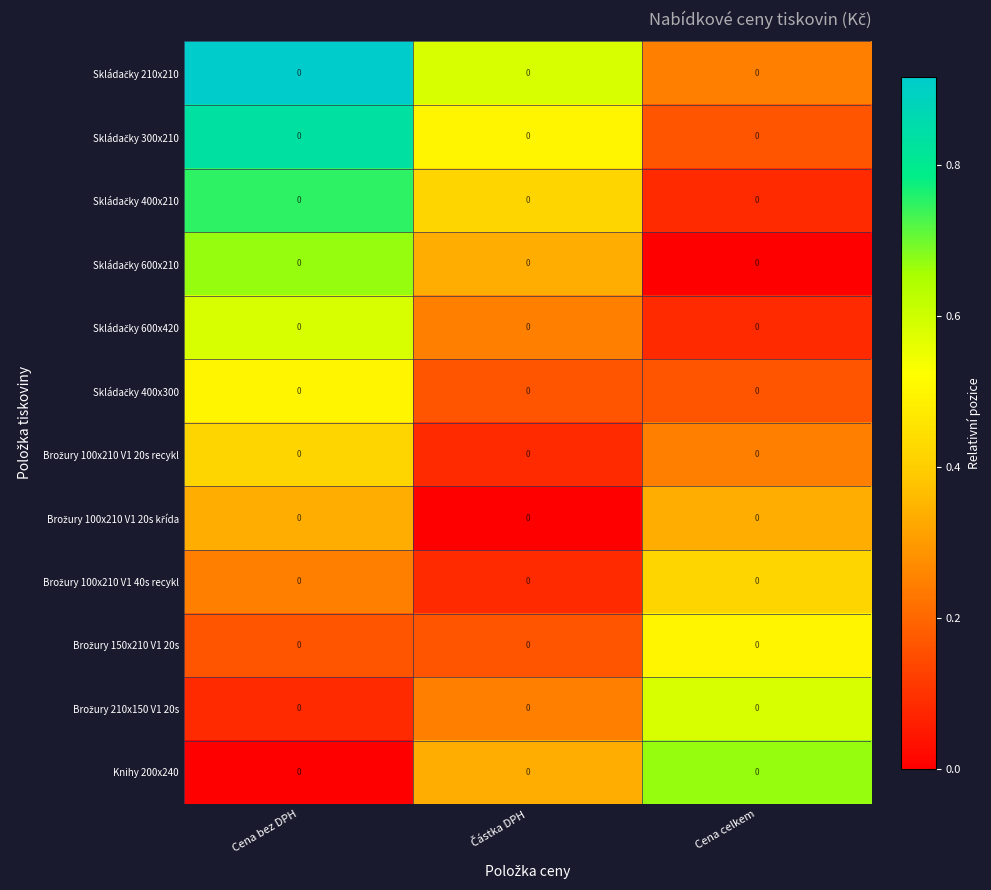

Rank the categories by Brožury 100x210 V1 20s recykl value from highest to lowest.

Cena bez DPH, Cena celkem, Částka DPH